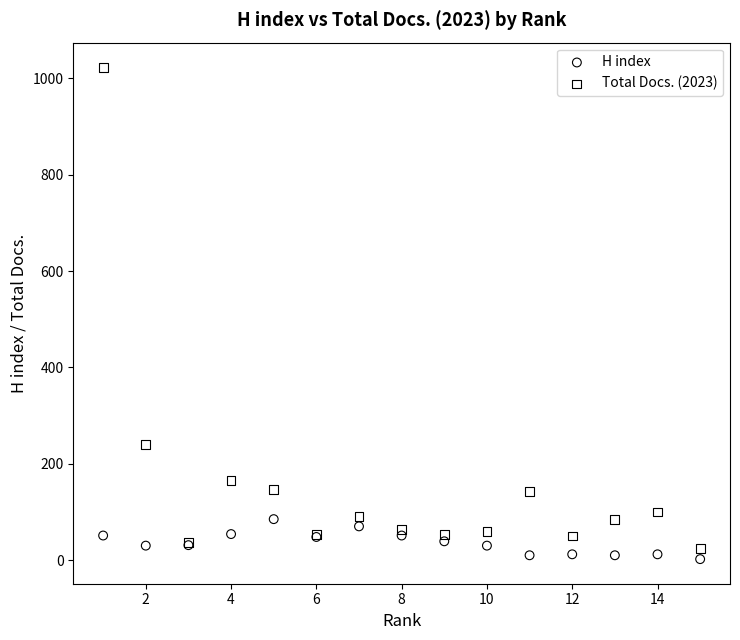

Which series reaches the maximum Y coordinate?

Total Docs. (2023)